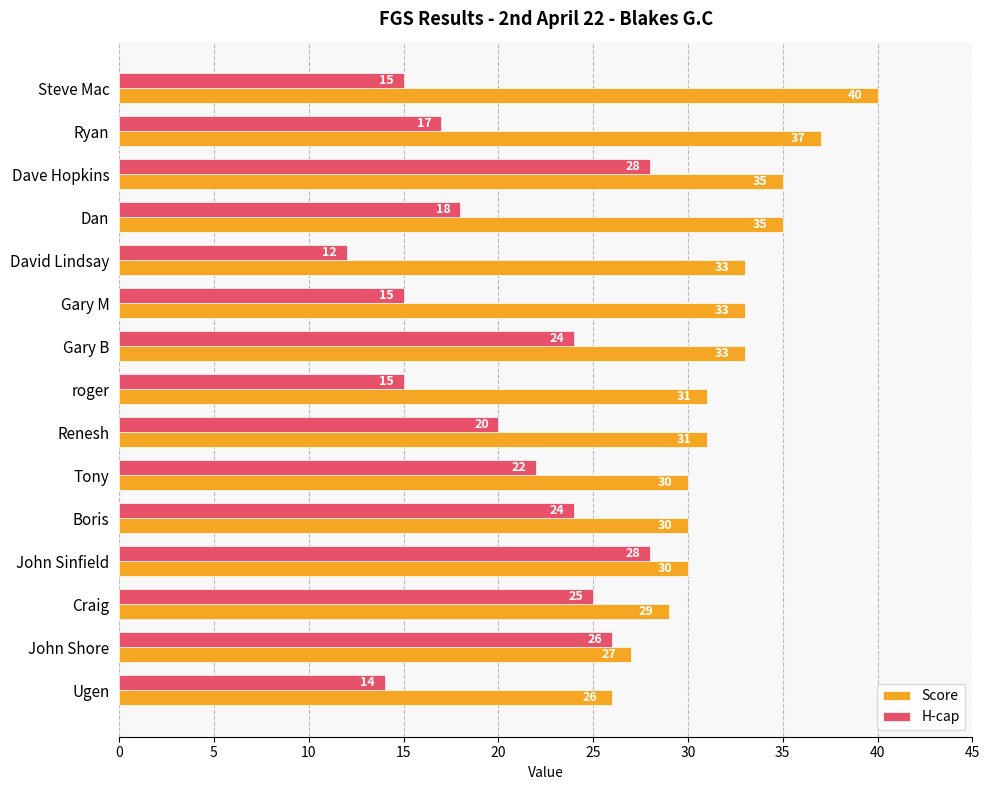

At Ryan, list the series in order from smallest to largest.

H-cap, Score